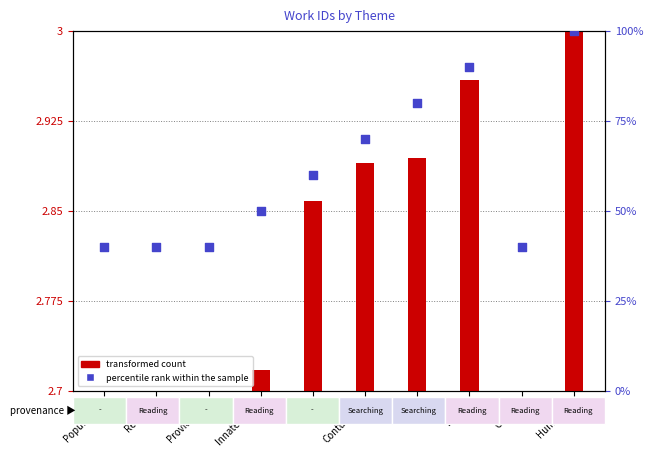

Is the value of transformed count at Wit greater than the value of percentile rank within the sample at Letter?

No